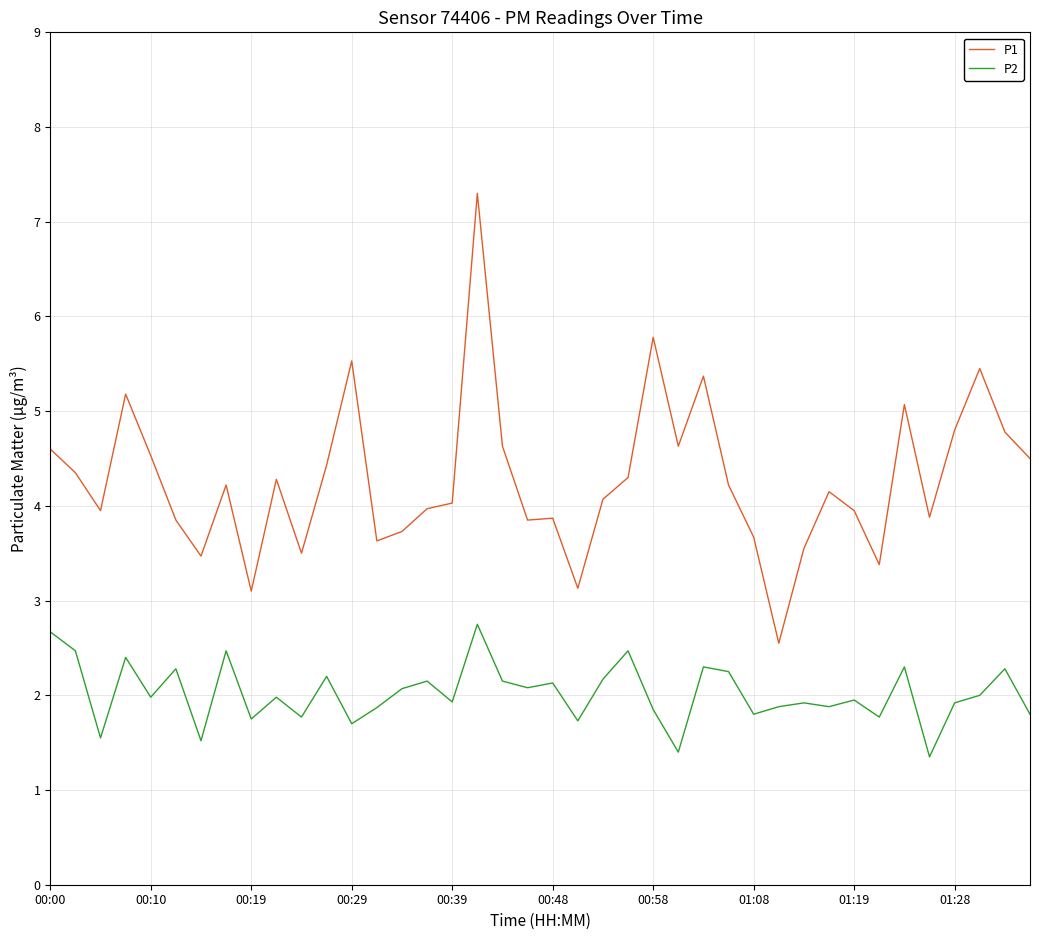

What is the minimum value shown in the chart?

1.4